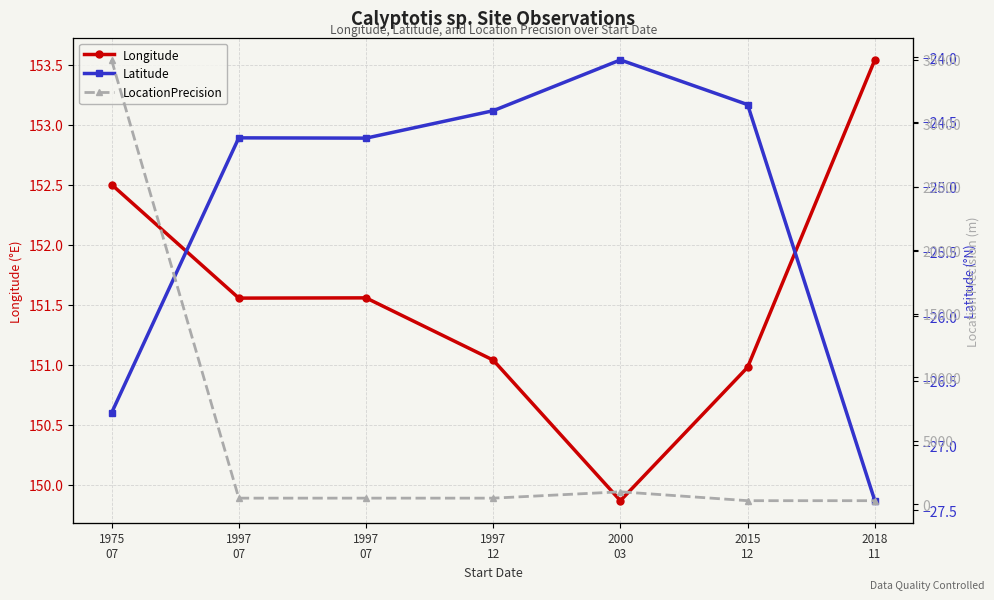

What is the label of the 7th point from the left?

2018
11